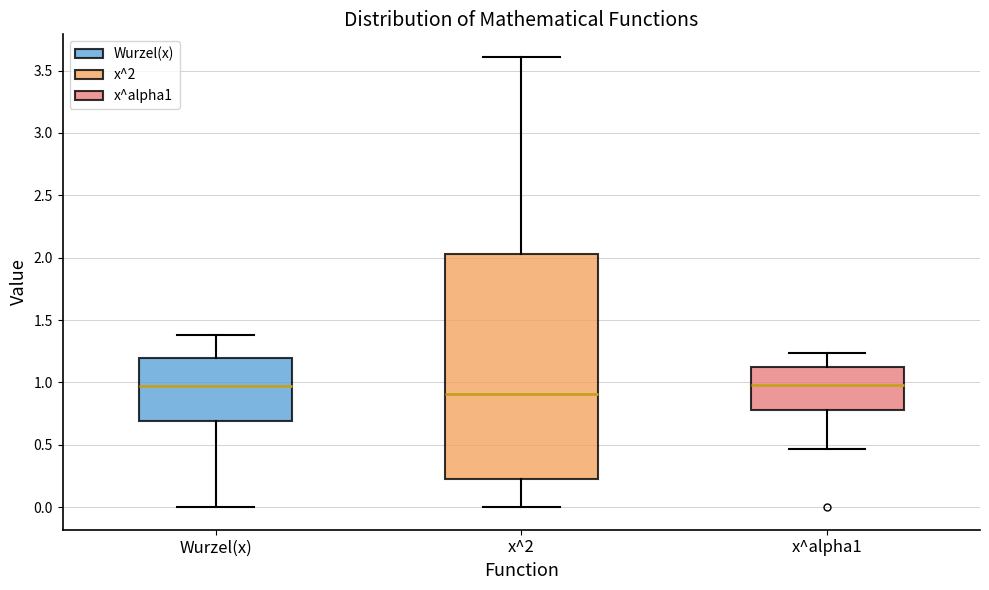

Where does the median line of the box for x^2 sit on the y-axis? The values are not printed on the chart, so give them approximately, as read against the axis.

0.90